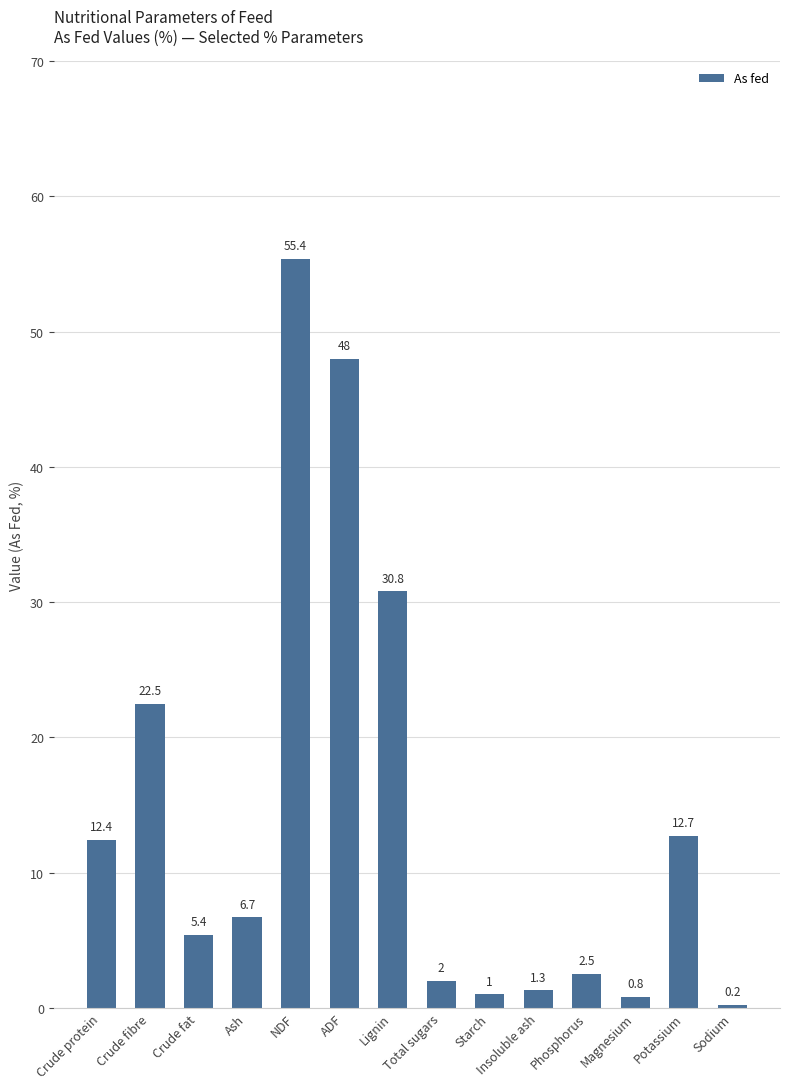

Is it true that the value at Crude fat is 8.6?

False